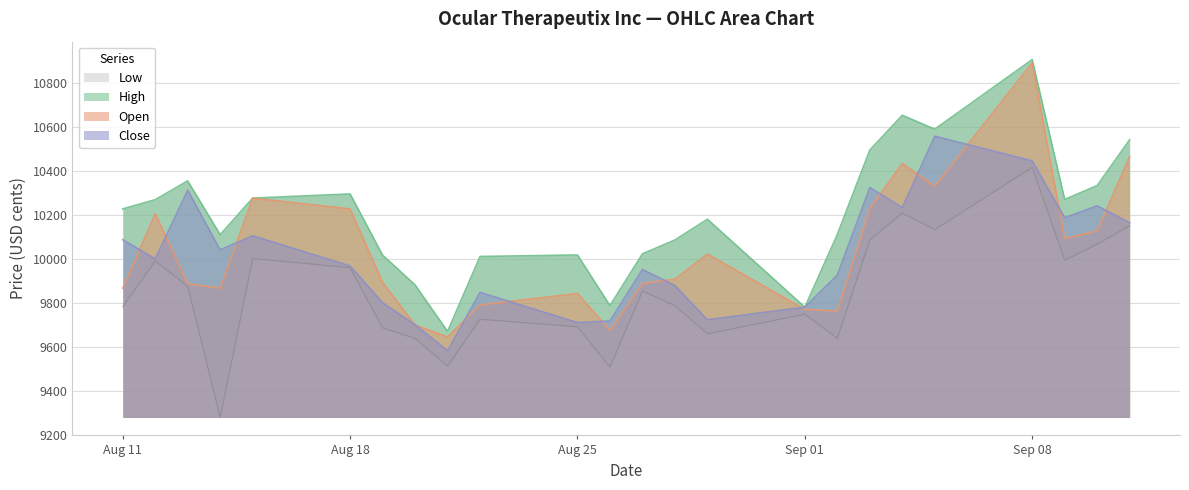

How many interior local valleys does the Close series have?

7